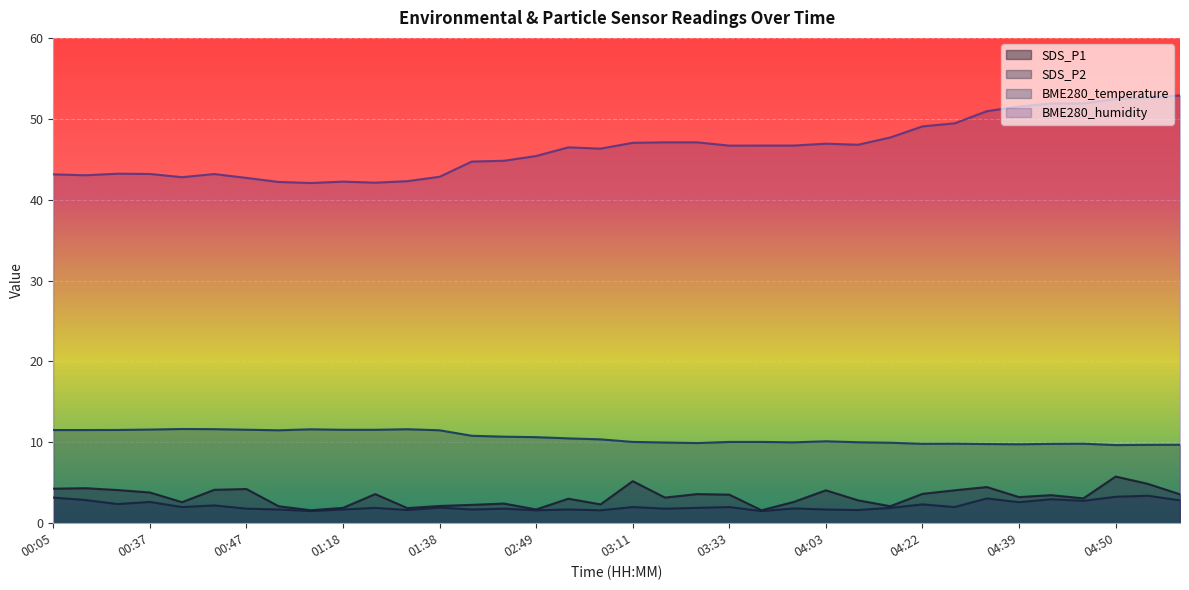

In BME280_temperature, how many points are lower than both neighbors (excluding endpoints)?

6